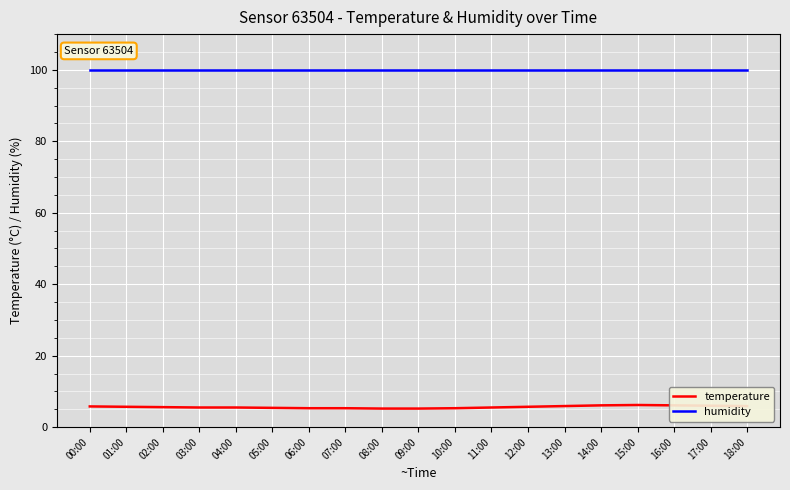

True or false: temperature and humidity cross at least once.

False